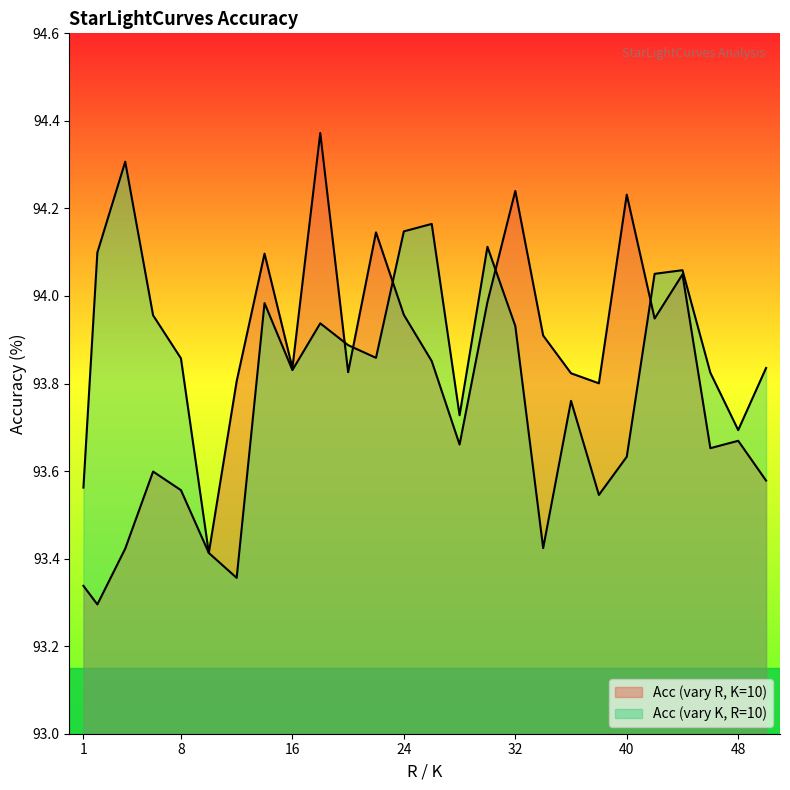

Where do Acc (vary R, K=10) and Acc (vary K, R=10) first cross each other?

18 and 20